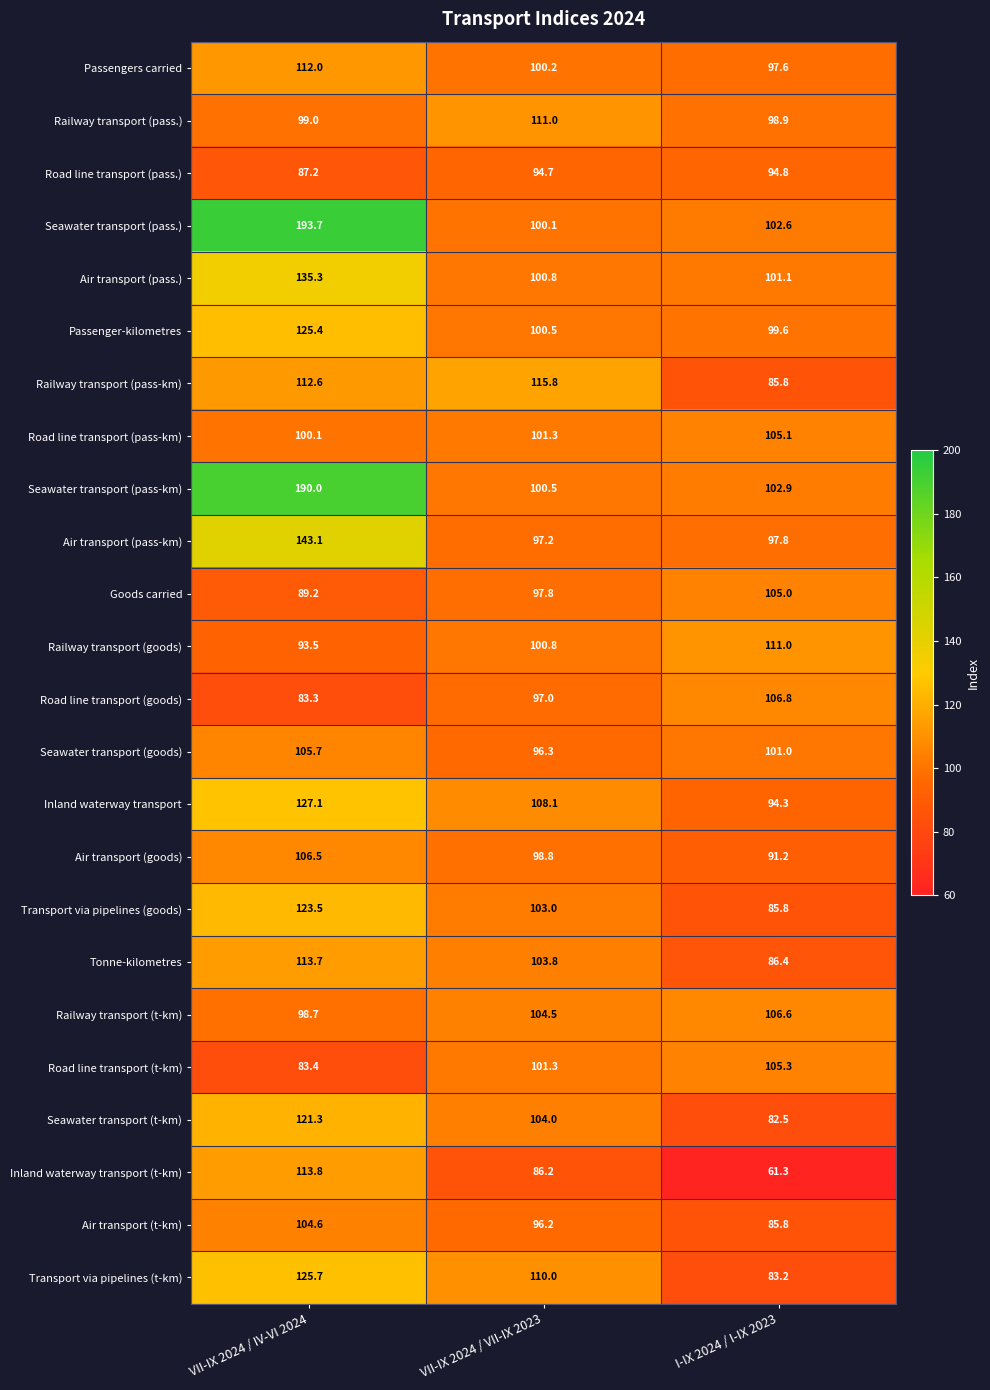

The value of Seawater transport (pass-km) at VII-IX 2024 / IV-VI 2024 is 190.0. True or false?

True